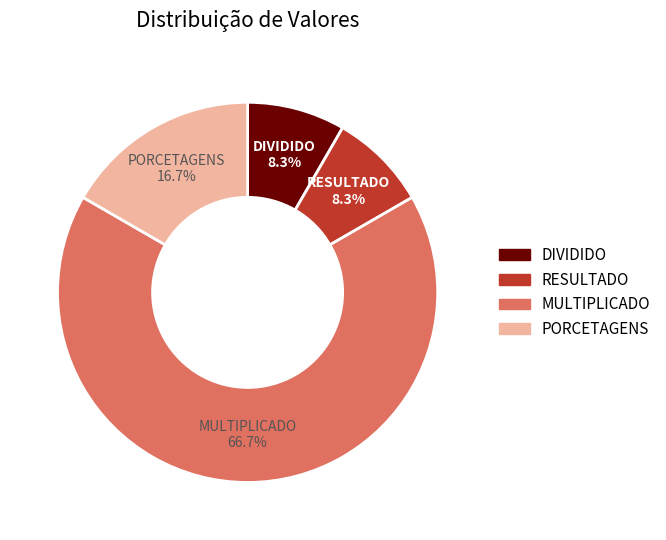

Which category accounts for the majority?

MULTIPLICADO